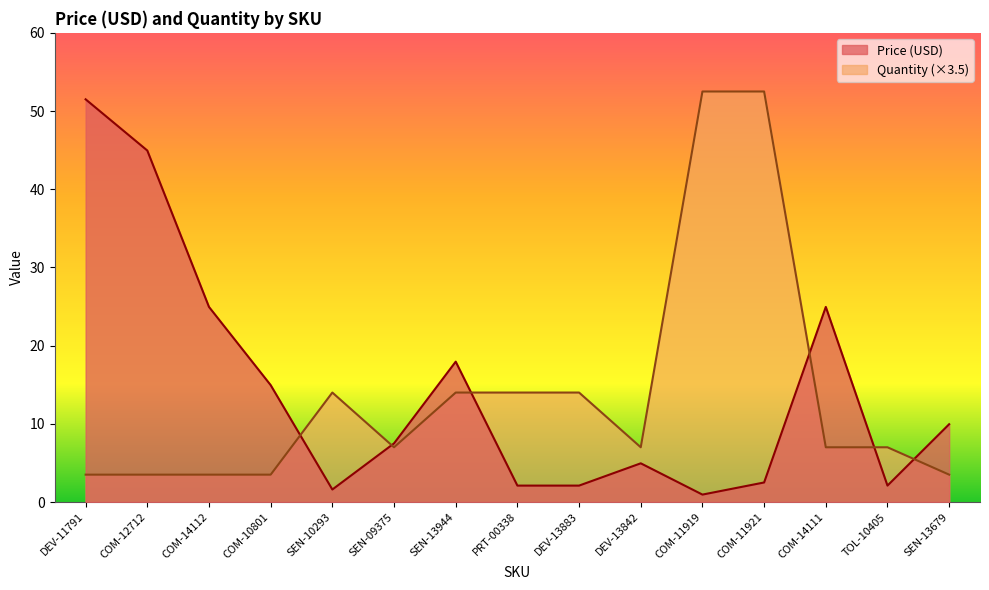

How many lines are shown in the chart?

2